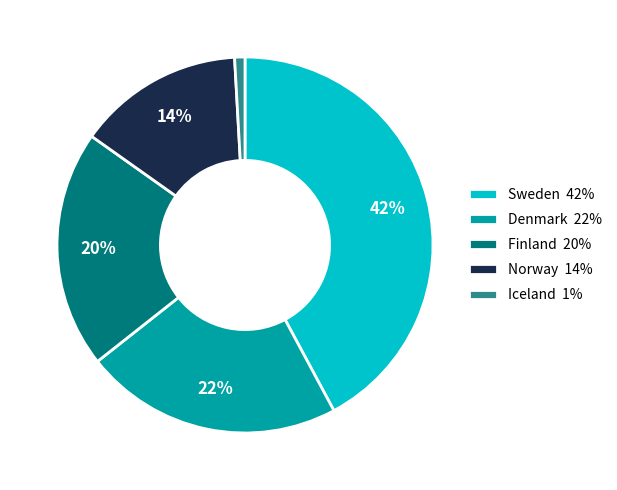

Is Iceland the majority of the pie?

No